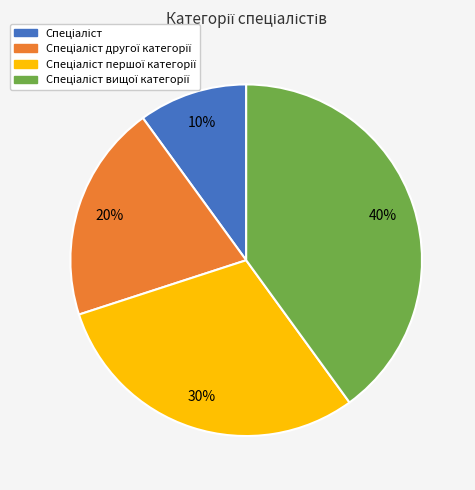

To the nearest percent, what is the average slice percentage?

25%